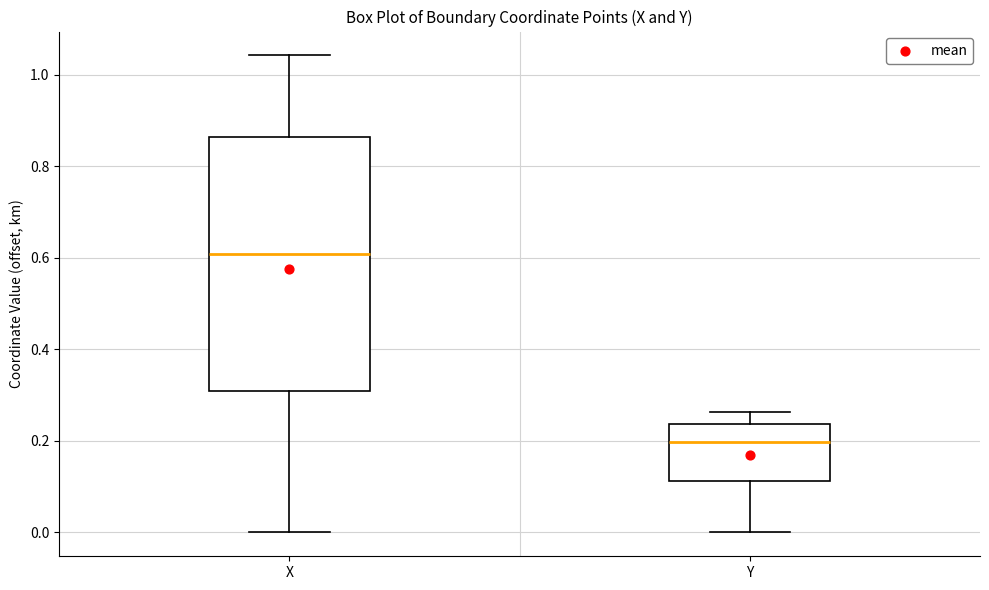

Which box is the tallest, from its lower edge to its upper edge?

X